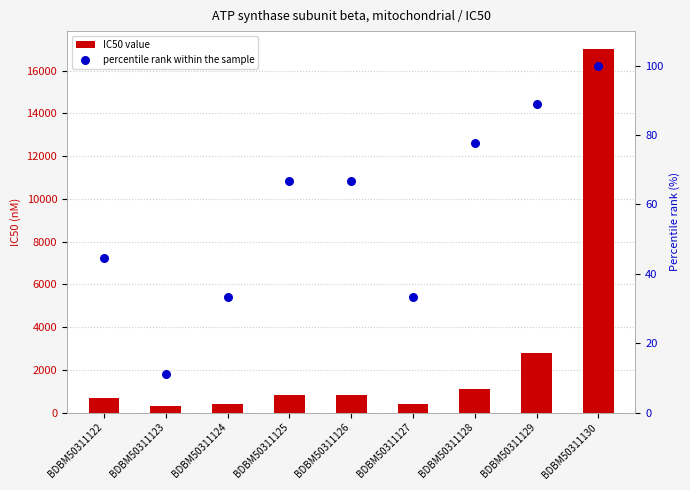

At how many categories does at least one series exceed 6111?

1